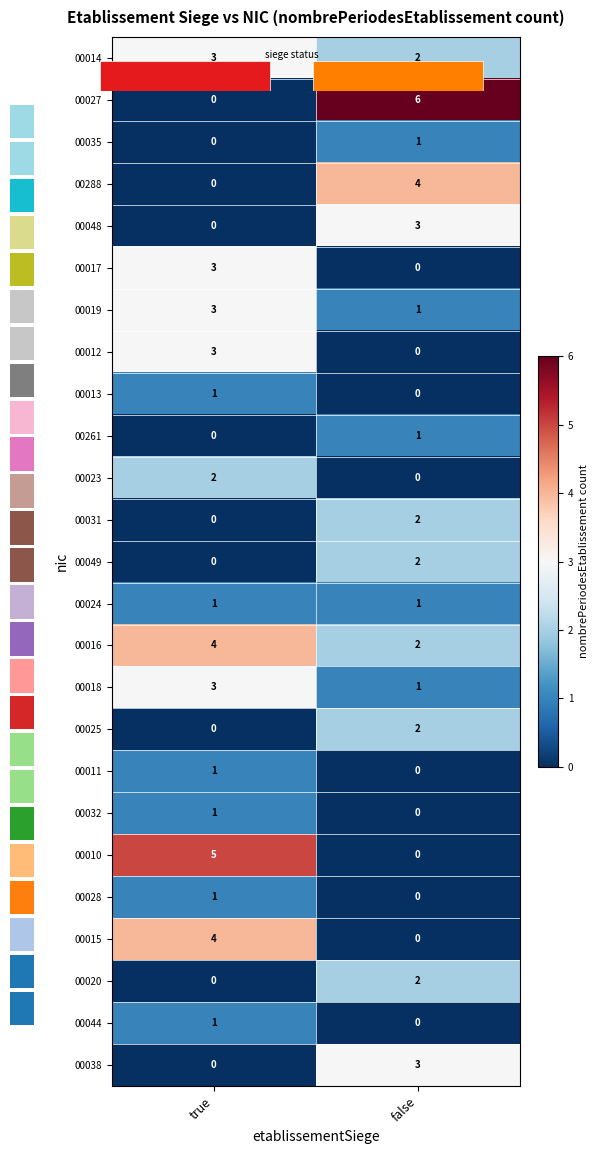

Rank the categories by 00014 value from lowest to highest.

false, true